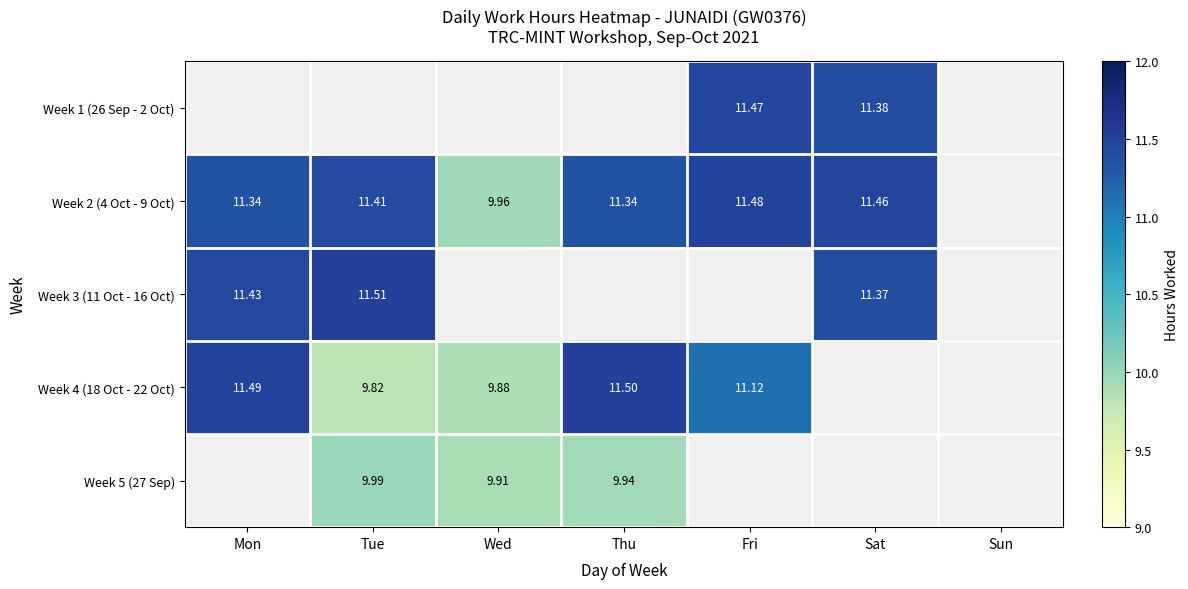

Count the number of data series in this chart.

5